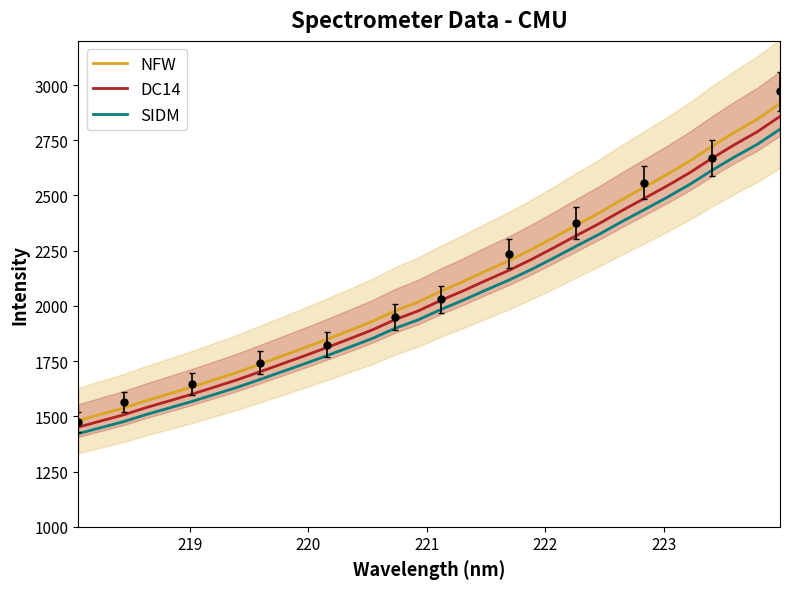

Reading right to left, transcribe all the data shown in this chart.

NFW: 2916.6	2845.8	2786.6	2723.5	2655.8	2595.0	2537.4	2480.5	2421.1	2365.9	2309.7	2255.0	2204.4	2158.4	2110.7	2066.0	2017.3	1978.3	1930.8	1889.8	1849.7	1810.9	1773.3	1735.7	1698.9	1665.5	1632.4	1601.5	1571.1	1537.6	1509.4	1480.8
DC14: 2858.2	2788.8	2730.8	2669.0	2602.7	2543.1	2486.7	2430.9	2372.6	2318.6	2263.5	2209.9	2160.3	2115.2	2068.5	2024.7	1977.0	1938.8	1892.2	1852.0	1812.7	1774.6	1737.8	1701.0	1665.0	1632.1	1599.8	1569.5	1539.7	1506.8	1479.2	1451.2
SIDM: 2799.9	2731.9	2675.1	2614.5	2549.6	2491.2	2435.9	2381.3	2324.2	2271.3	2217.3	2164.8	2116.2	2072.0	2026.3	1983.4	1936.7	1899.2	1853.6	1814.2	1775.7	1738.4	1702.4	1666.2	1631.0	1598.8	1567.1	1537.5	1508.3	1476.1	1449.0	1421.5